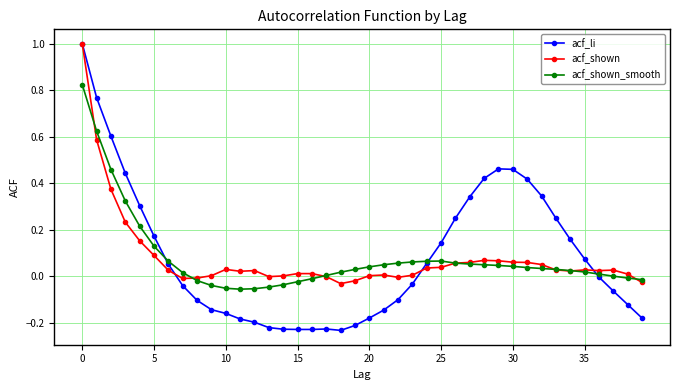

What is the greatest value displayed?

1.0